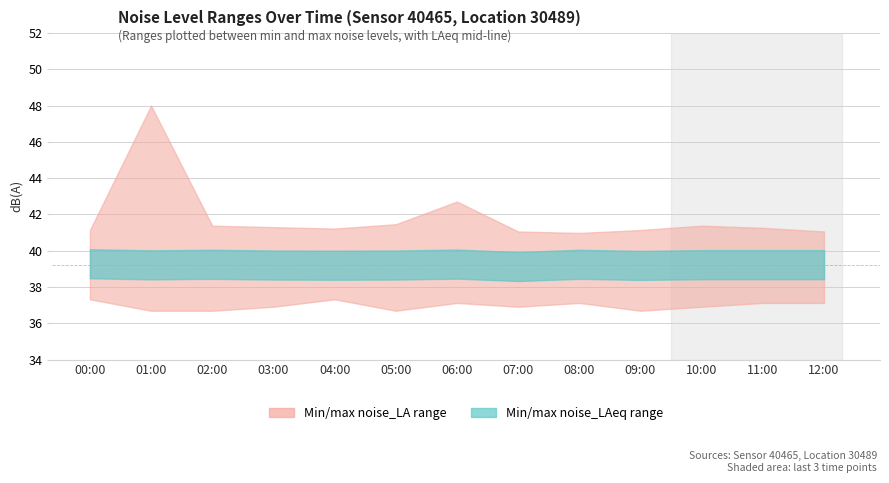

True or false: noise_LAeq and noise_LA_min cross at least once.

False